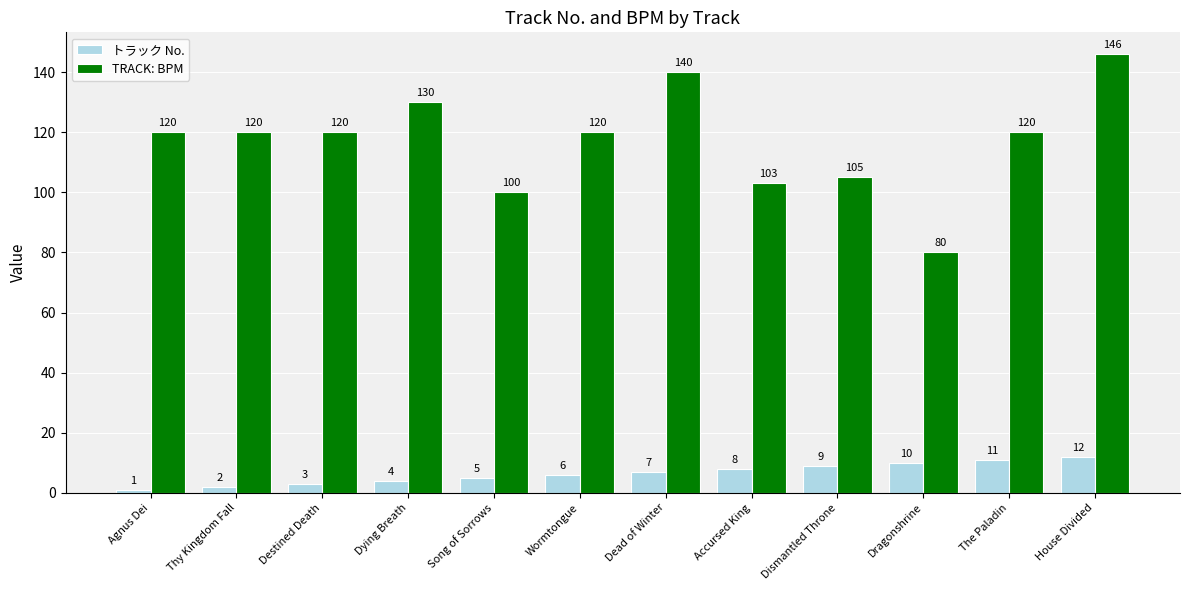

At how many categories does at least one series exceed 61?

12